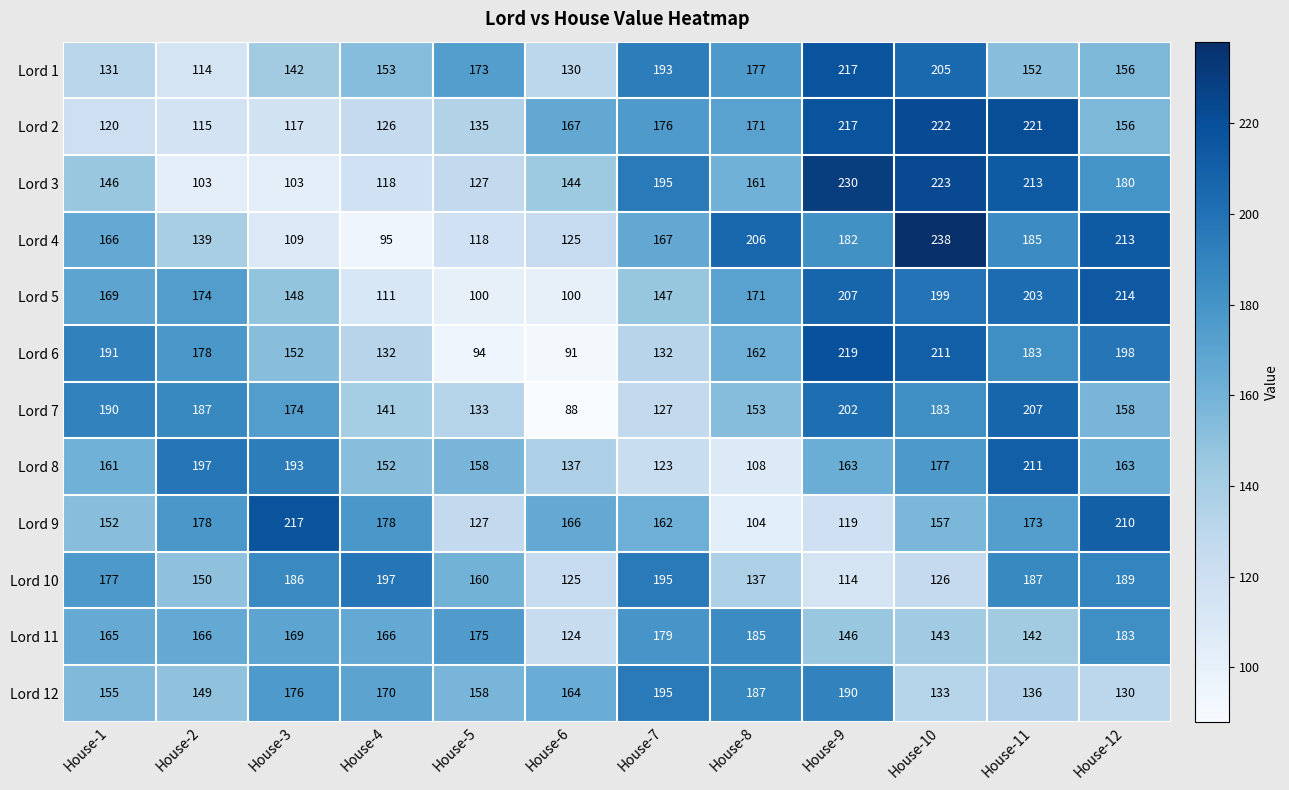

Between House-2 and House-9, which series saw the biggest shift?

Lord 3